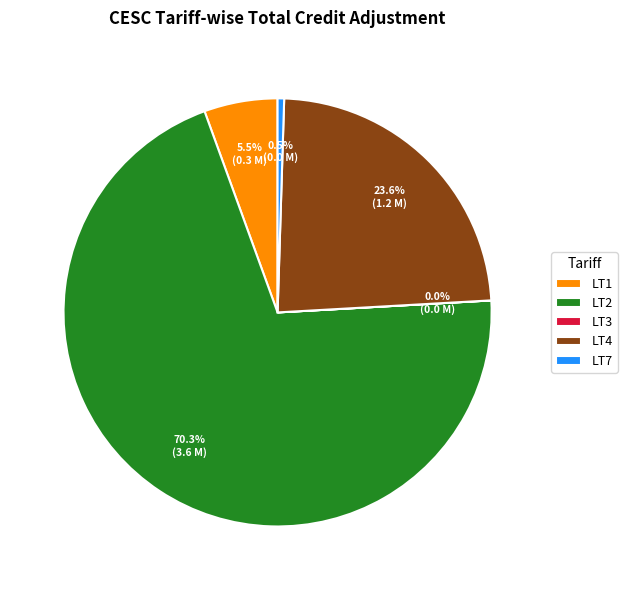

To the nearest percent, what is the difference between the largest and smallest slice percentages?

70%